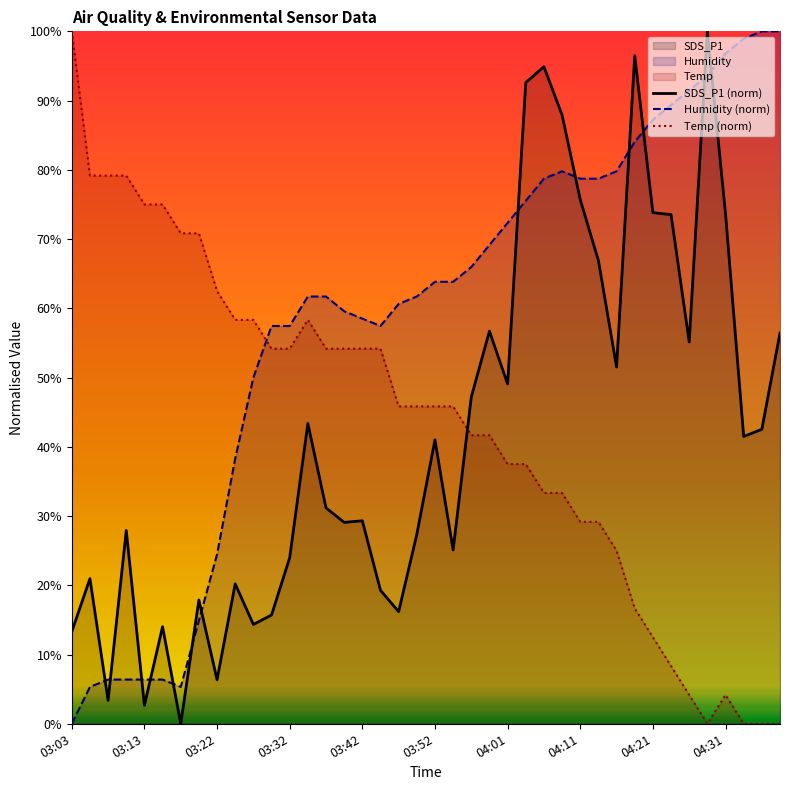

Is it true that Humidity (norm) equals 57.4 at 03:32?

True